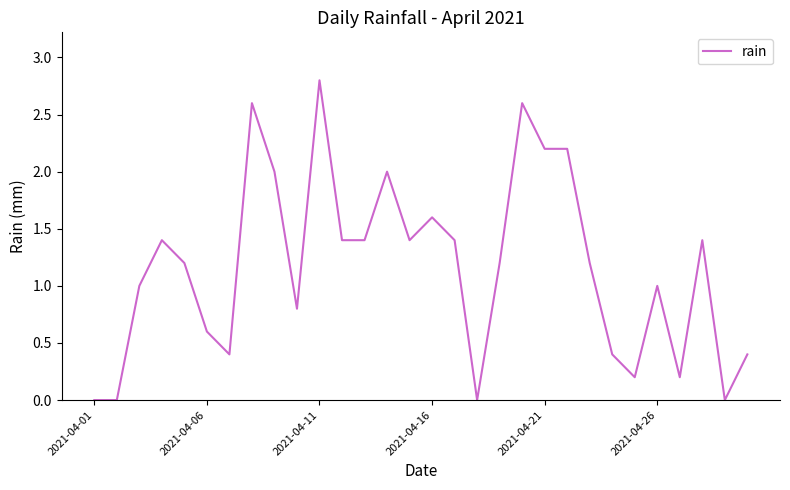

What is the sum of all values?

35.0